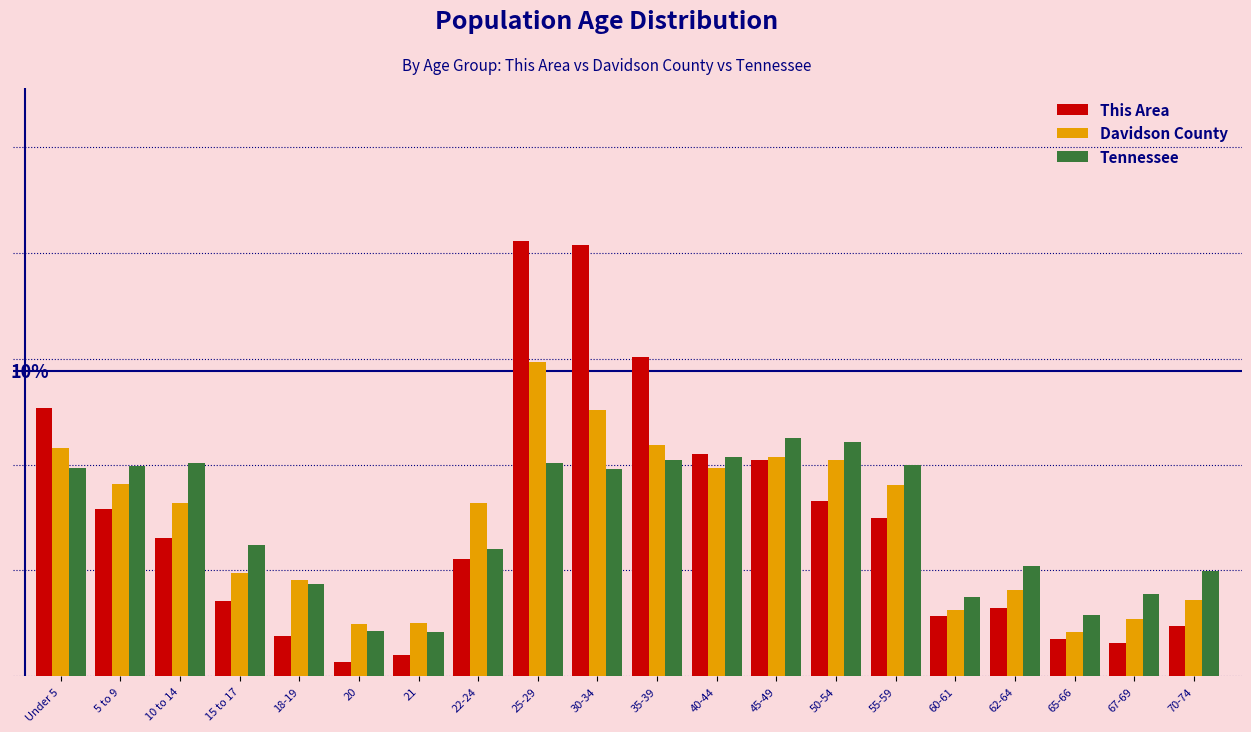

Are the bars horizontal?

No